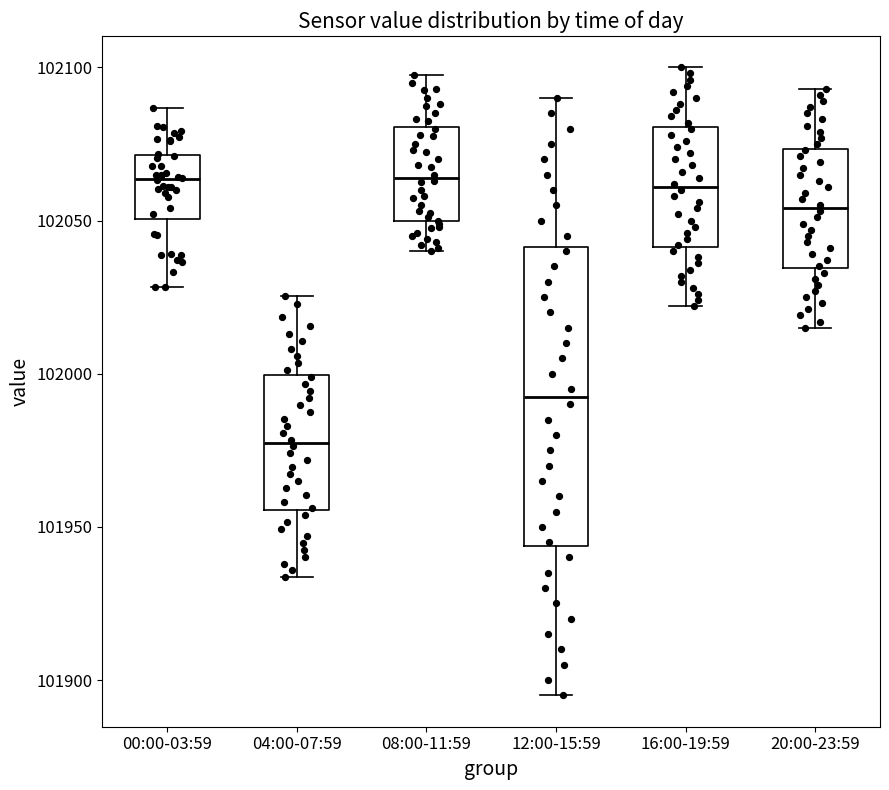

Reading left to right, read every box against the y-axis: the position of its median line, the range the box covers, and the ends of its whiskers. The values are not printed on the chart, so give them approximately, as read against the axis.

00:00-03:59: median 102065, box 102050 to 102070, whiskers 102030 to 102085
04:00-07:59: median 101975, box 101955 to 102000, whiskers 101935 to 102025
08:00-11:59: median 102065, box 102050 to 102080, whiskers 102040 to 102100
12:00-15:59: median 101995, box 101945 to 102040, whiskers 101895 to 102090
16:00-19:59: median 102060, box 102040 to 102080, whiskers 102020 to 102100
20:00-23:59: median 102055, box 102035 to 102075, whiskers 102015 to 102095